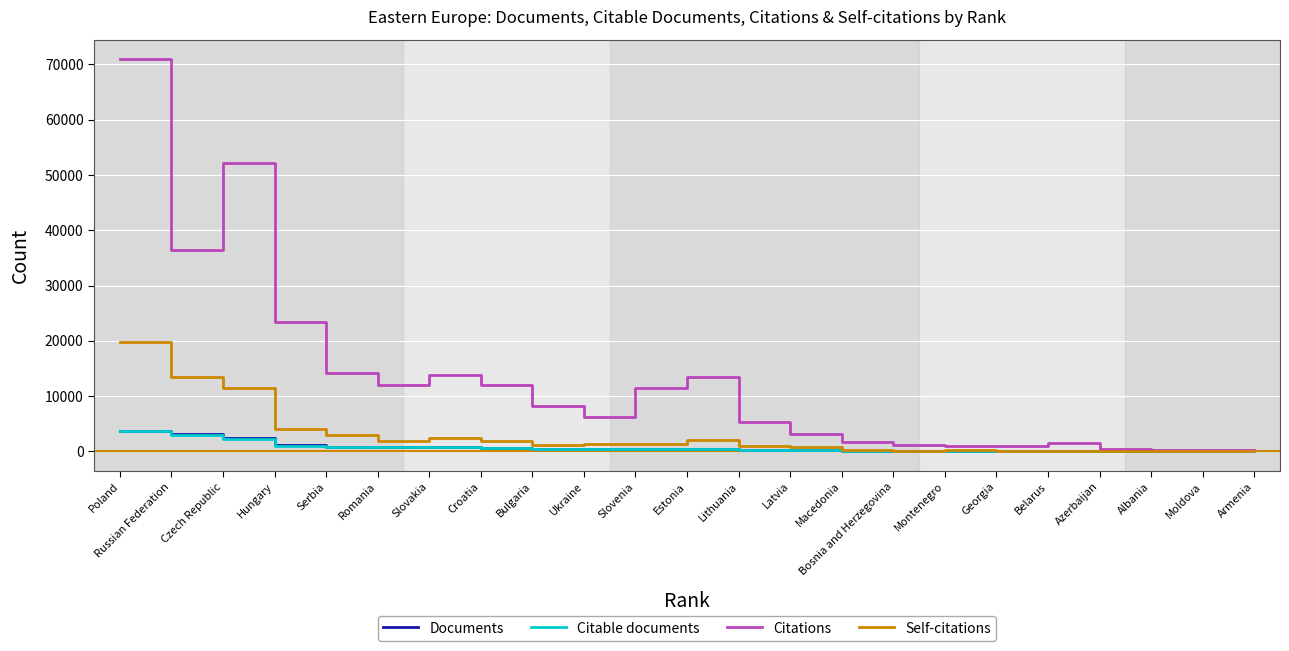

What is the highest value of the Citations series?

70940